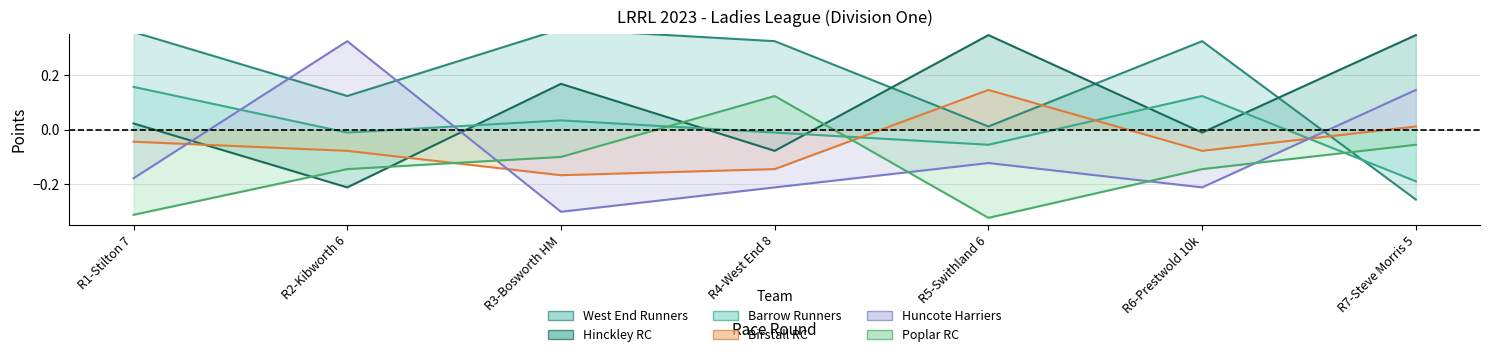

Reading left to right, what are all the values shown in this chart?

West End Runners: R1-Stilton 7=0.4	R2-Kibworth 6=0.1	R3-Bosworth HM=0.4	R4-West End 8=0.3	R5-Swithland 6=0.0	R6-Prestwold 10k=0.3	R7-Steve Morris 5=-0.3
Hinckley RC: R1-Stilton 7=0.0	R2-Kibworth 6=-0.2	R3-Bosworth HM=0.2	R4-West End 8=-0.1	R5-Swithland 6=0.3	R6-Prestwold 10k=-0.0	R7-Steve Morris 5=0.3
Barrow Runners: R1-Stilton 7=0.2	R2-Kibworth 6=-0.0	R3-Bosworth HM=0.0	R4-West End 8=-0.0	R5-Swithland 6=-0.1	R6-Prestwold 10k=0.1	R7-Steve Morris 5=-0.2
Birstall RC: R1-Stilton 7=-0.0	R2-Kibworth 6=-0.1	R3-Bosworth HM=-0.2	R4-West End 8=-0.1	R5-Swithland 6=0.1	R6-Prestwold 10k=-0.1	R7-Steve Morris 5=0.0
Huncote Harriers: R1-Stilton 7=-0.2	R2-Kibworth 6=0.3	R3-Bosworth HM=-0.3	R4-West End 8=-0.2	R5-Swithland 6=-0.1	R6-Prestwold 10k=-0.2	R7-Steve Morris 5=0.1
Poplar RC: R1-Stilton 7=-0.3	R2-Kibworth 6=-0.1	R3-Bosworth HM=-0.1	R4-West End 8=0.1	R5-Swithland 6=-0.3	R6-Prestwold 10k=-0.1	R7-Steve Morris 5=-0.1